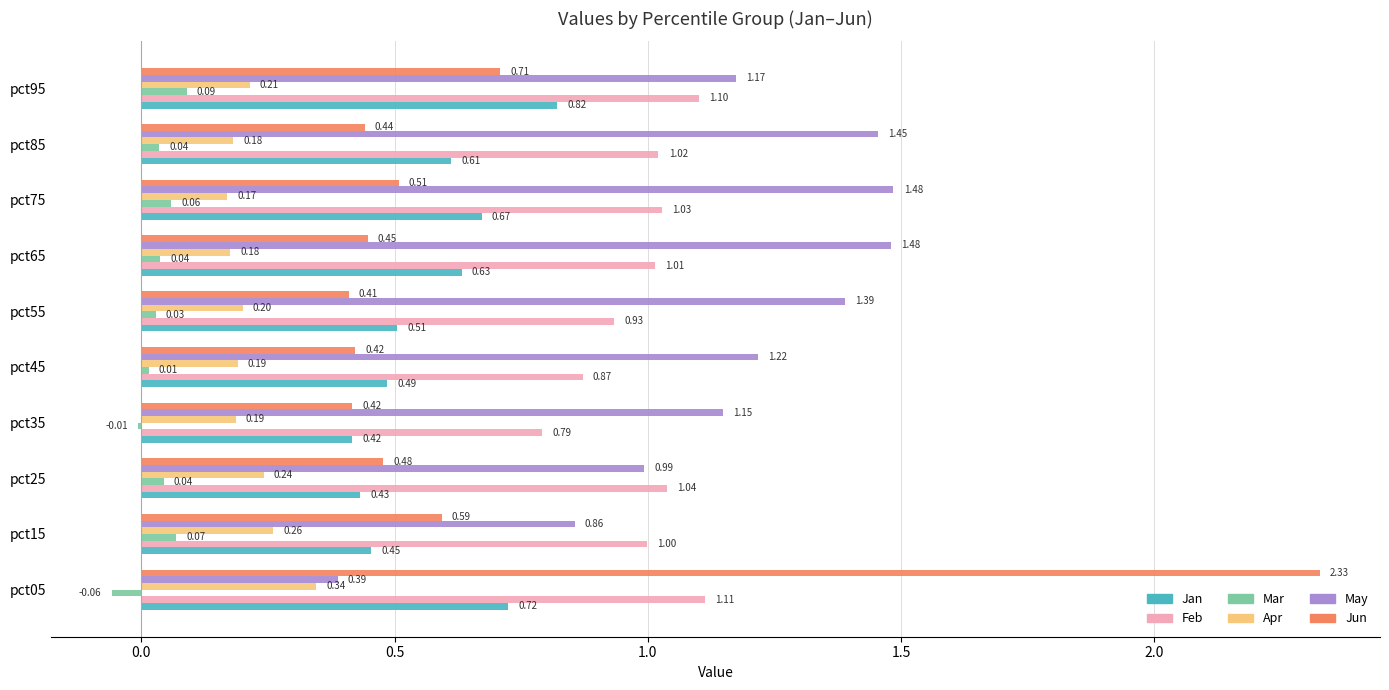

What is the total value across all series at pct95?

4.1